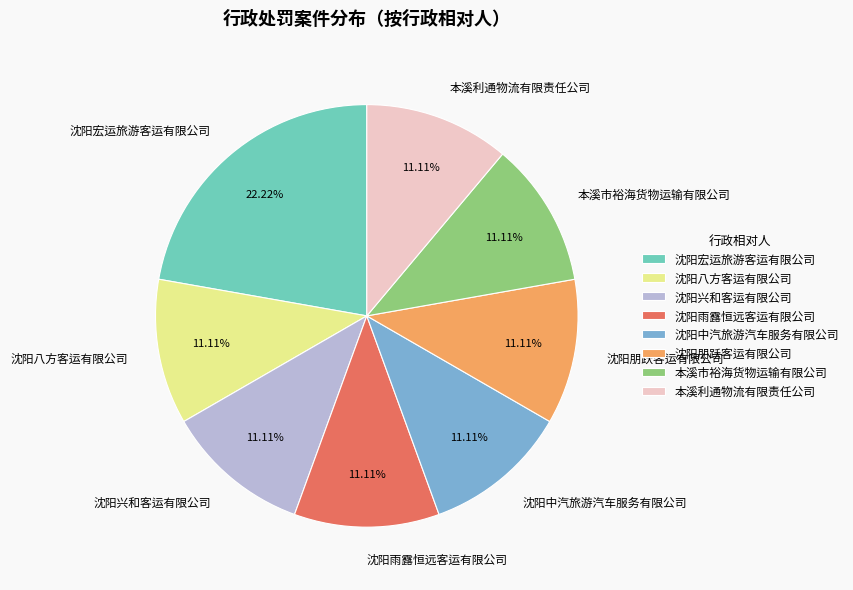

Which category has the biggest portion of the pie?

沈阳宏运旅游客运有限公司